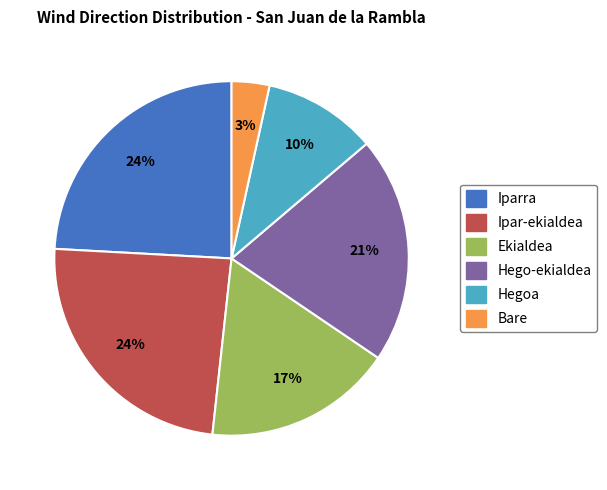

To the nearest percent, what is the difference between the Iparra and Bare slice percentages?

21%